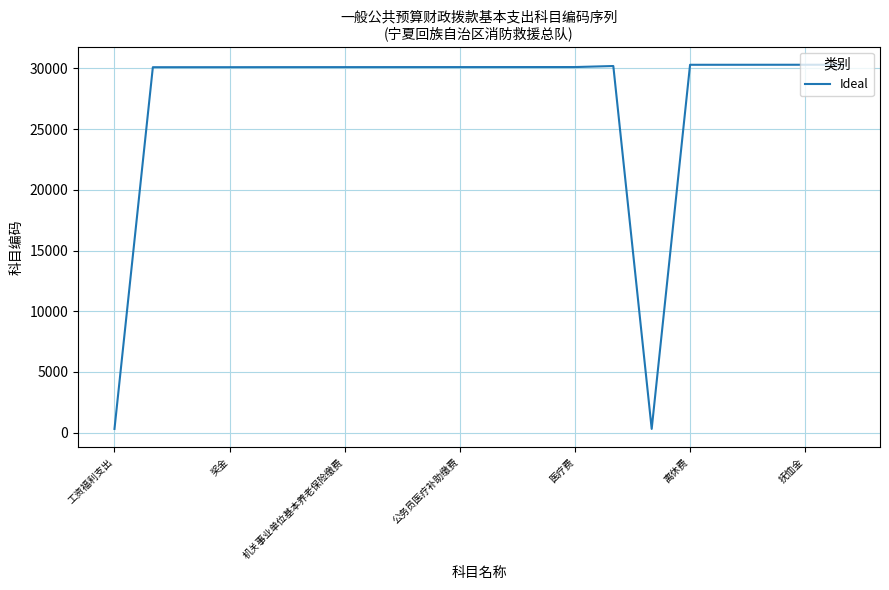

What is the difference between the maximum and minimum values?

30004